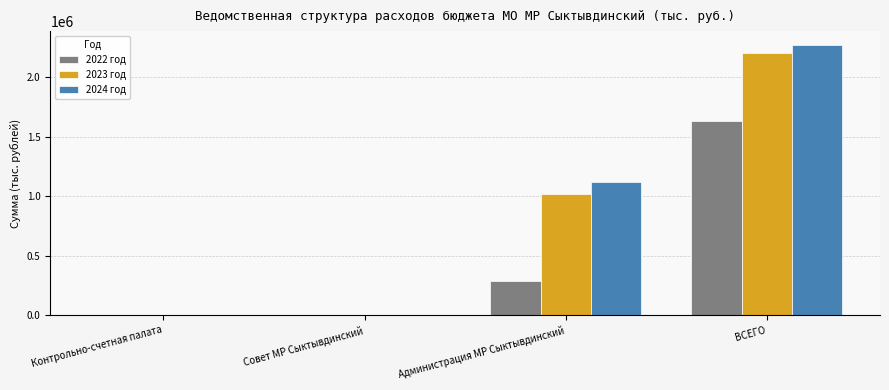

At which category is the sum across all series the highest?

ВСЕГО